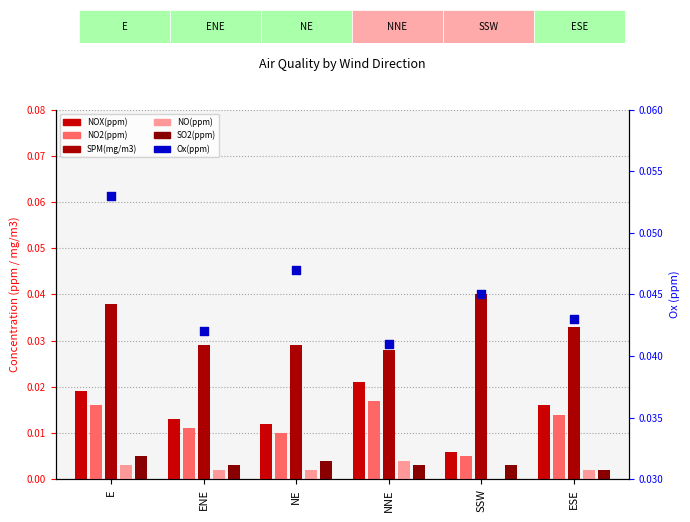

Which series has the widest spread of Y values?

NOX(ppm)